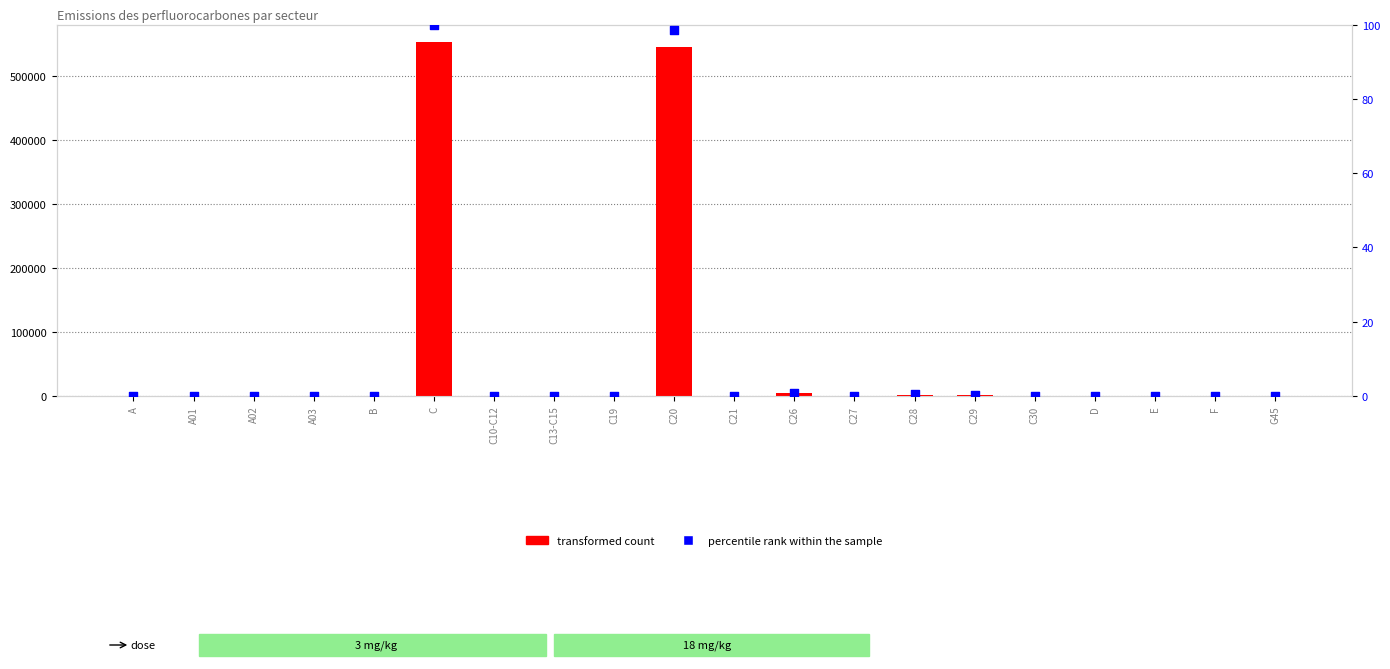

What are all the series names shown in the legend?

transformed count, percentile rank within the sample